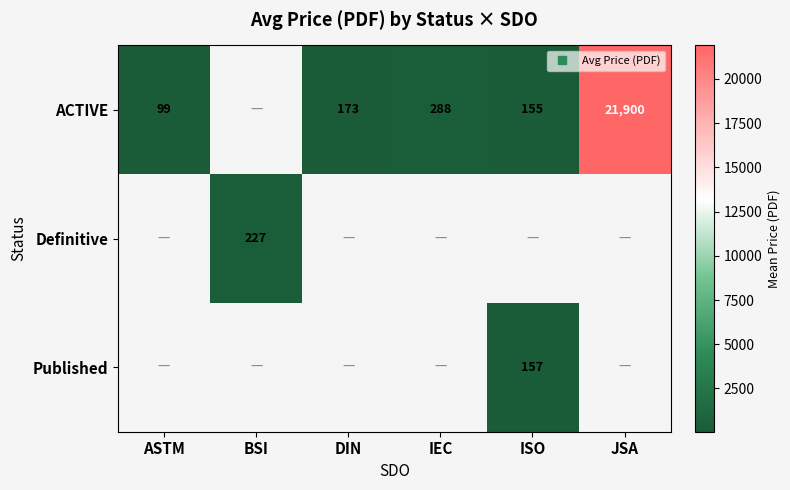

Between DIN and ISO, which is larger?

DIN